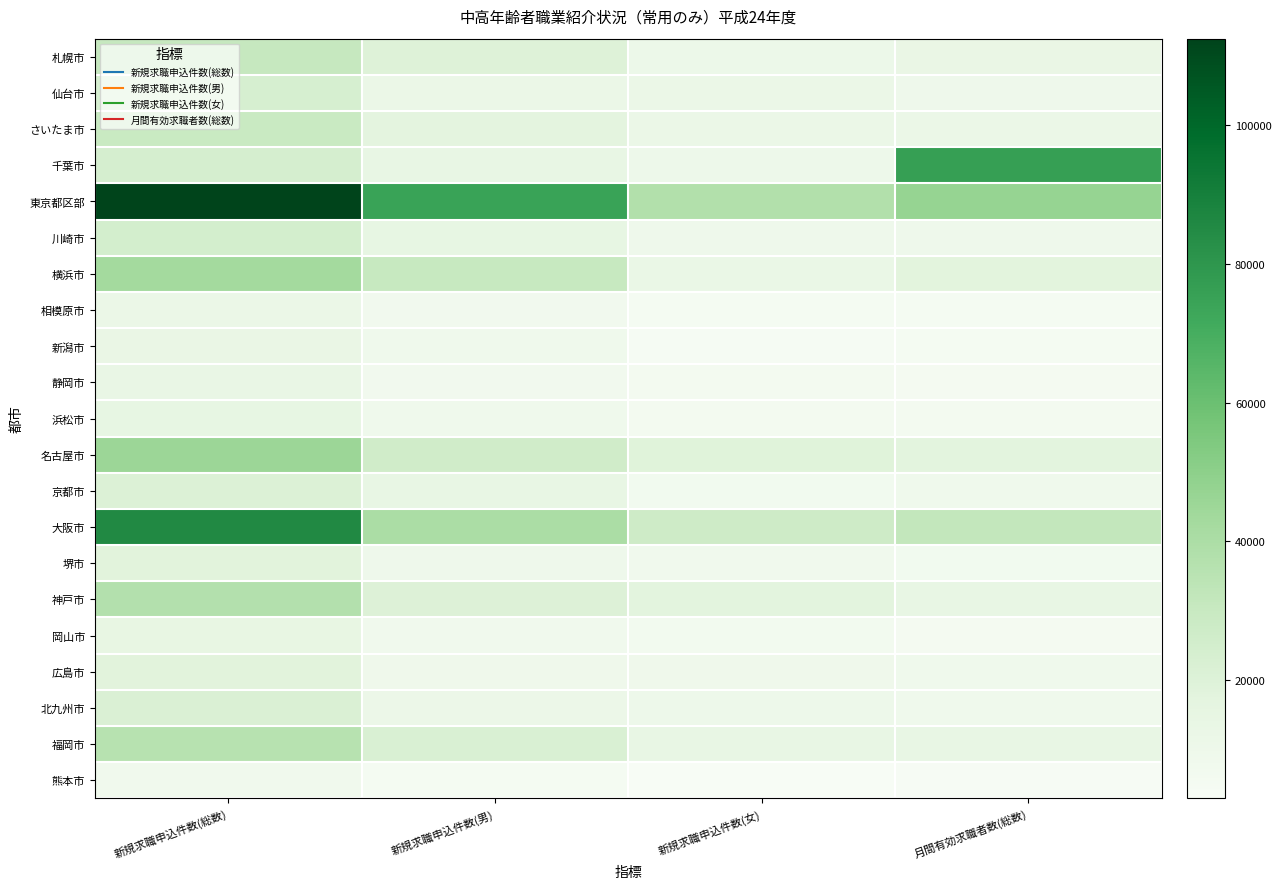

What is the minimum value shown in the chart?

2938